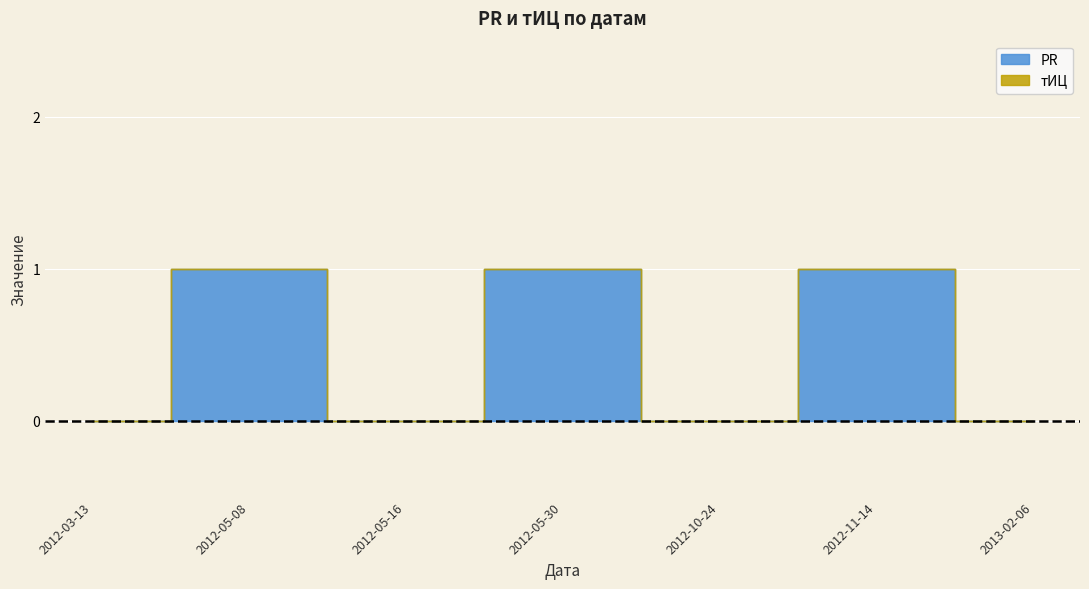

Reading left to right, extract all data points from this chart.

PR: 2012-03-13=0	2012-05-08=1	2012-05-16=0	2012-05-30=1	2012-10-24=0	2012-11-14=1	2013-02-06=0
тИЦ: 2012-03-13=0	2012-05-08=0	2012-05-16=0	2012-05-30=0	2012-10-24=0	2012-11-14=0	2013-02-06=0